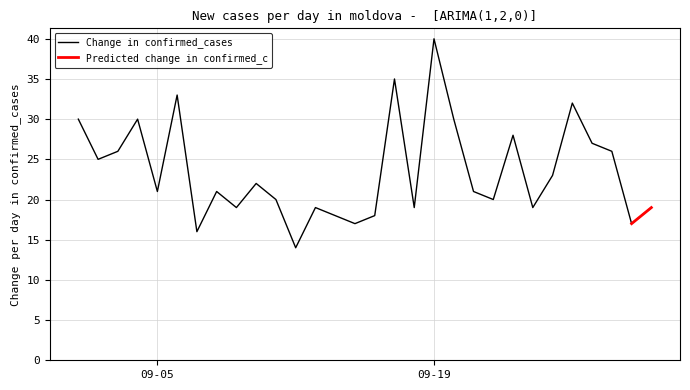

The value of Change in confirmed_cases at 09-19 is 40. True or false?

True